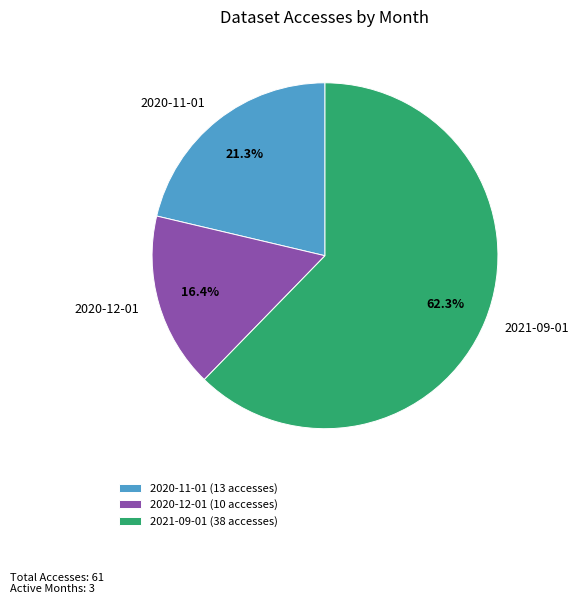

Is it true that 2021-09-01 is 75% of the pie?

False